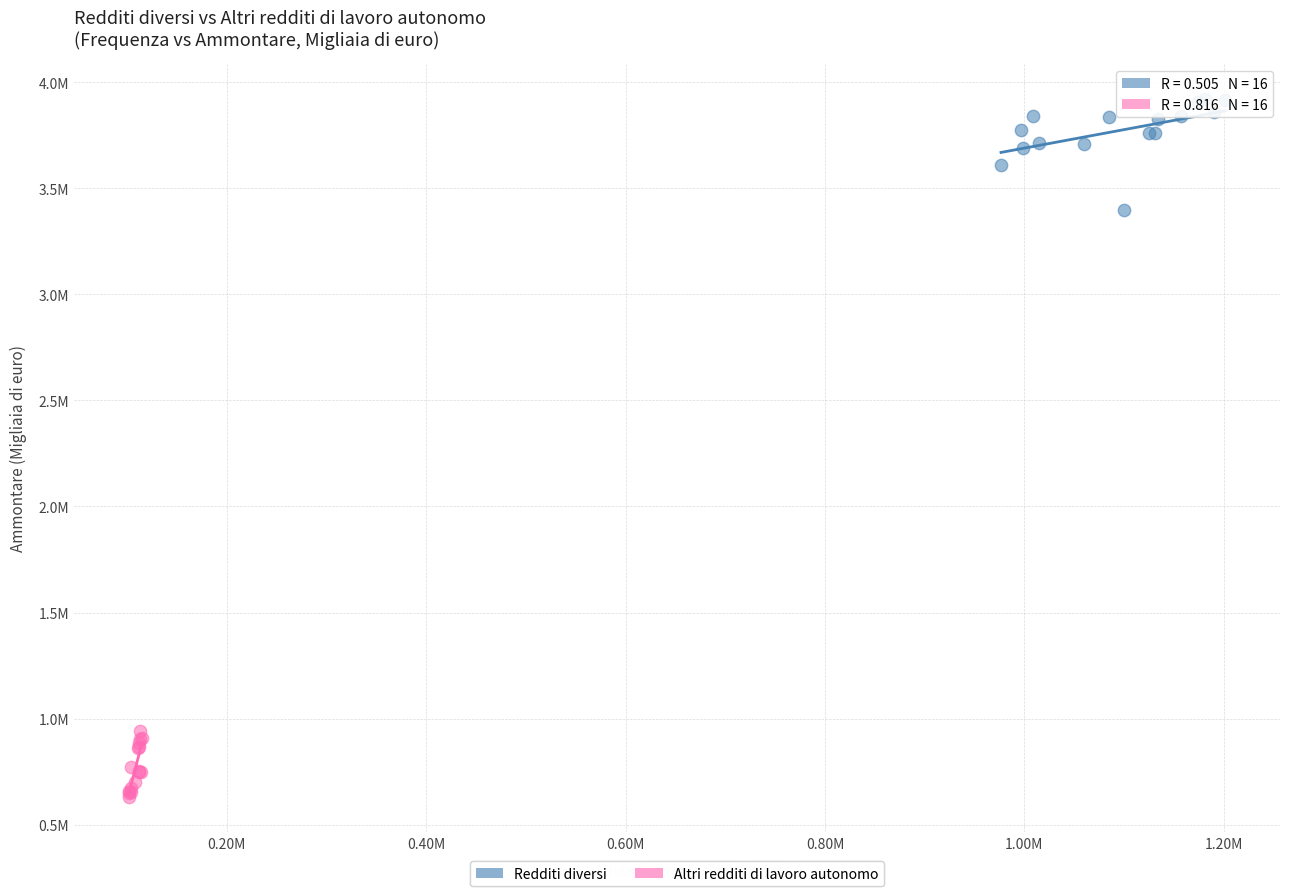

Which series contains the lowest Y value?

Altri redditi di lavoro autonomo